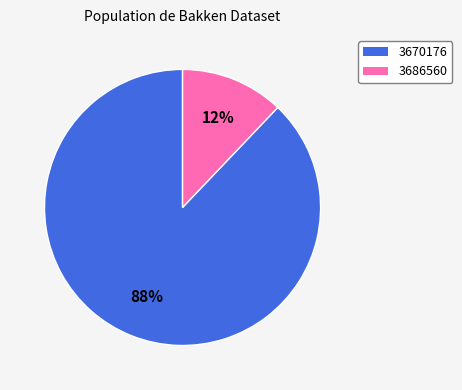

Combined, do 3670176 and 3686560 account for over 50%?

Yes